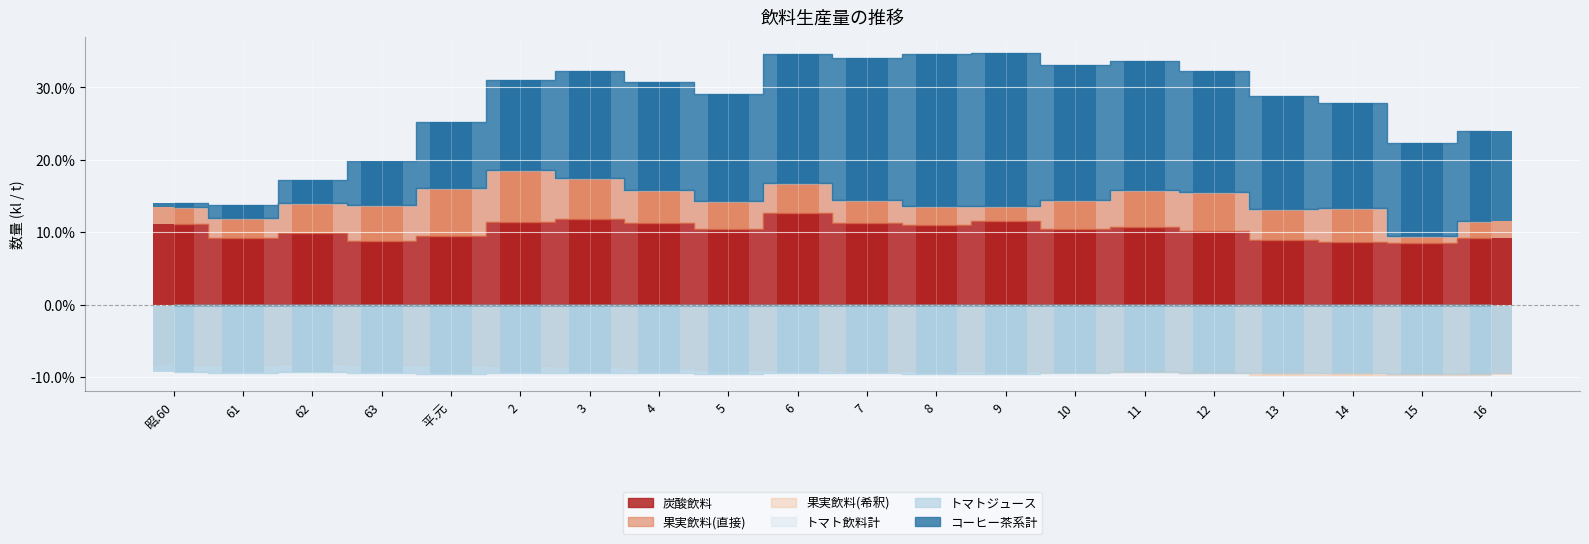

Where is コーヒー茶系計 nearest to the value 10?

平.元